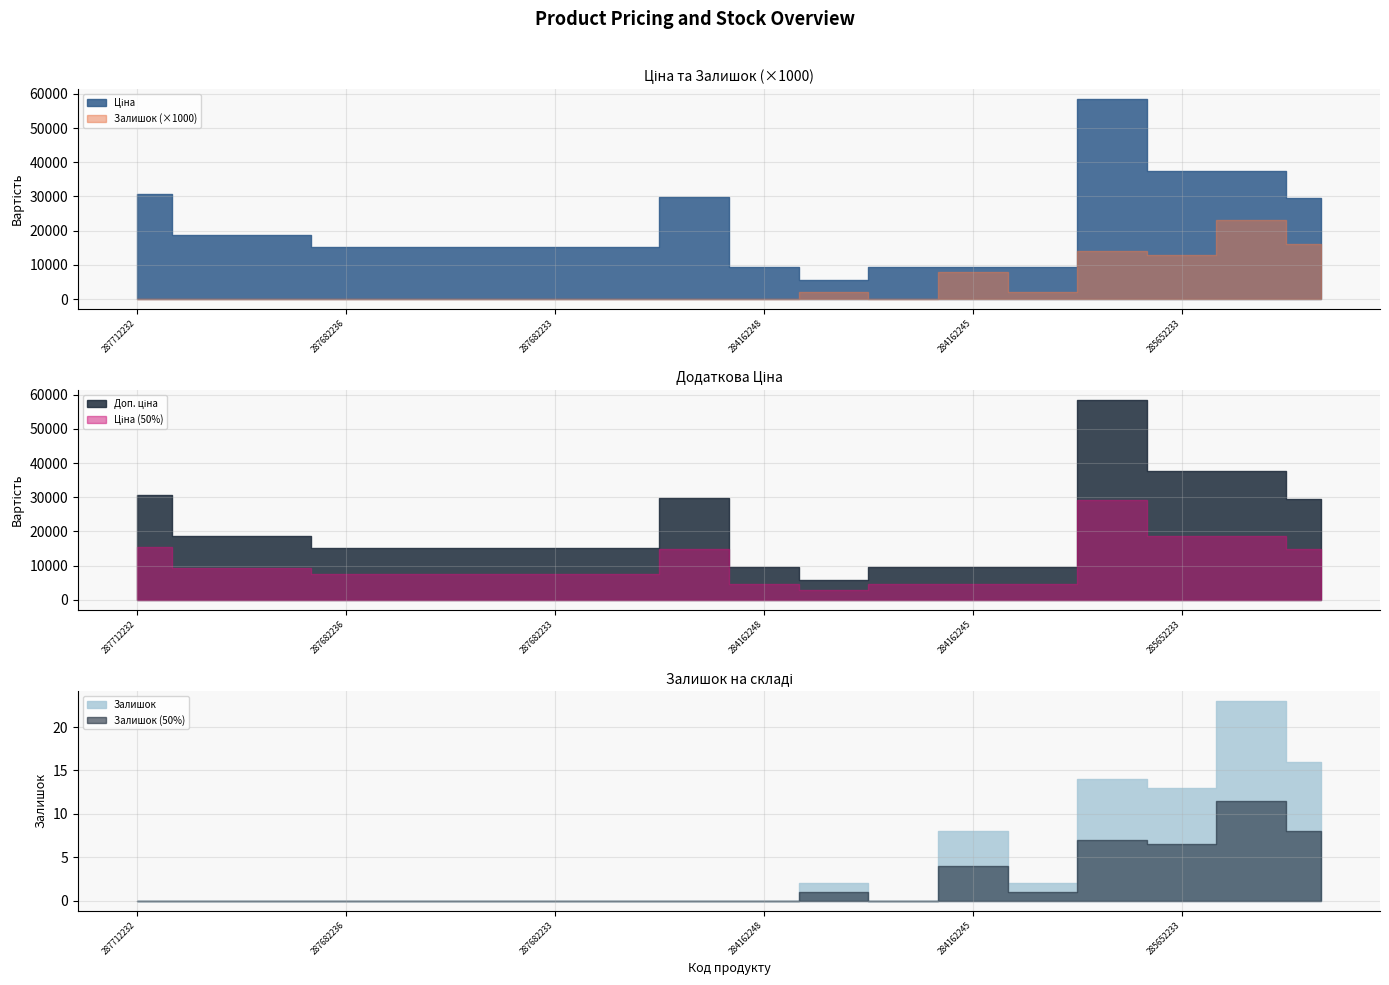

True or false: Залишок and Доп. ціна cross at least once.

False